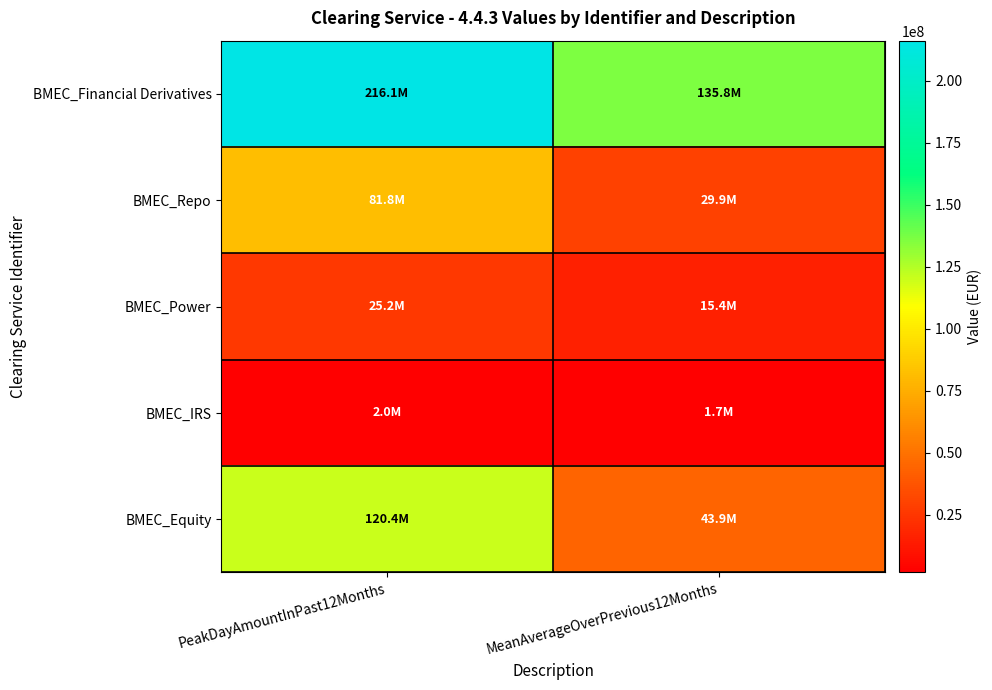

List the series in order of their peak value, lowest first.

BMEC_IRS, BMEC_Power, BMEC_Repo, BMEC_Equity, BMEC_Financial Derivatives